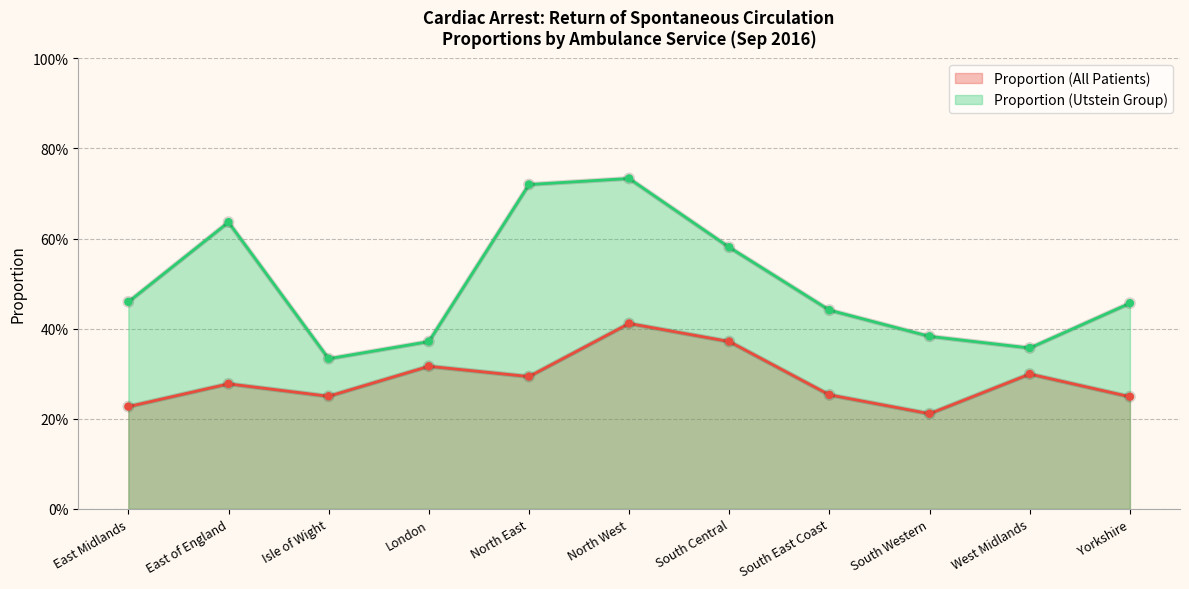

Where is the first local maximum for Proportion (All Patients)?

East of England